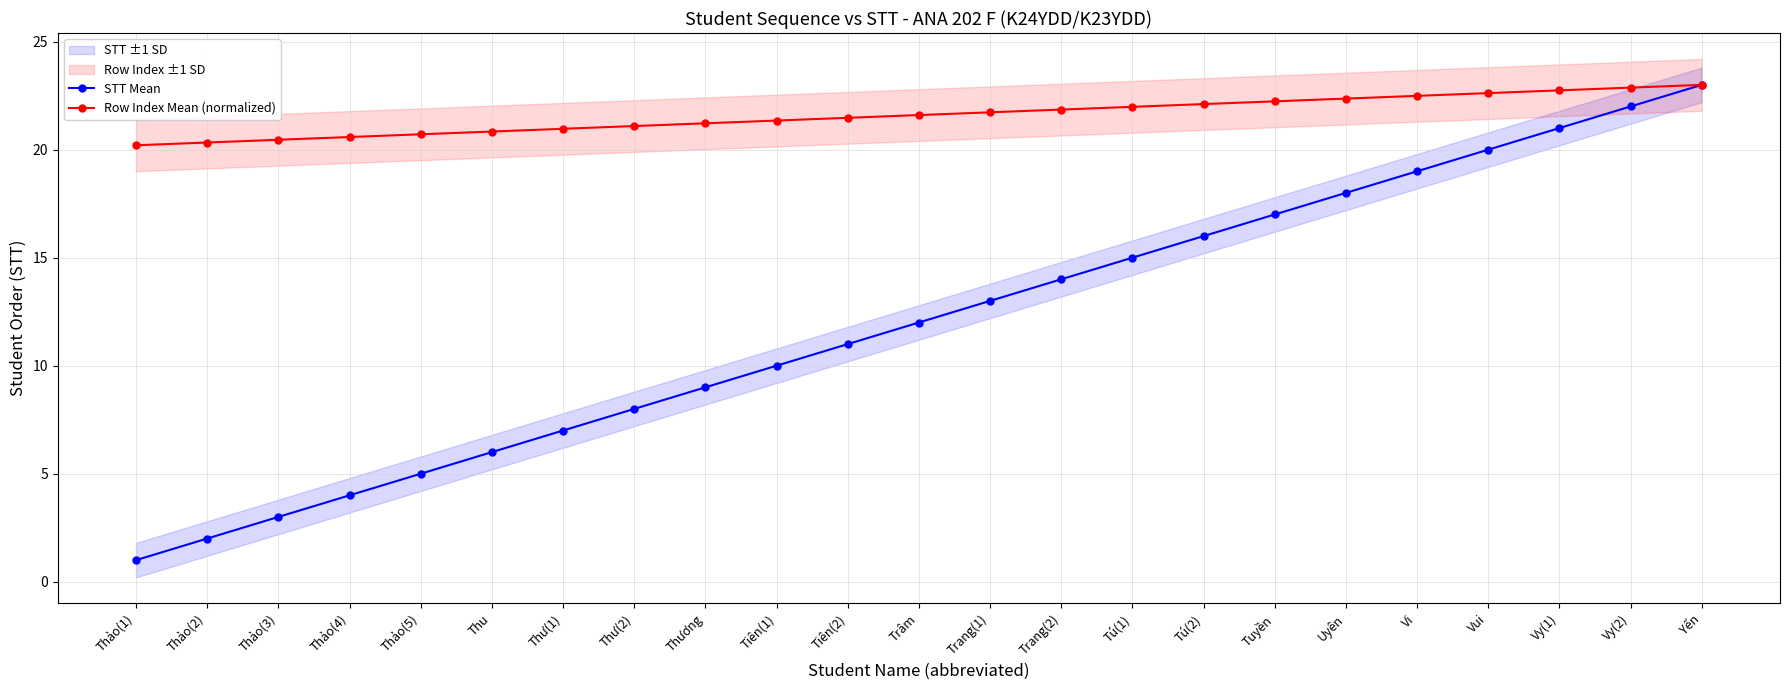

The value of Row Index Mean (normalized) at Thương is 21.2. True or false?

True